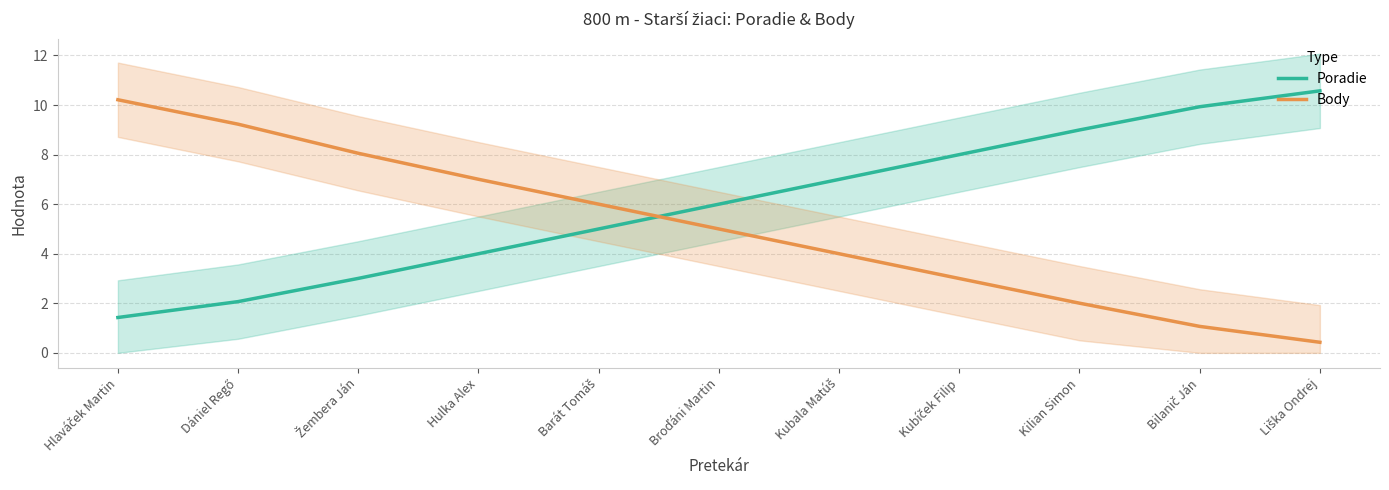

At which category is the sum across all series the highest?

Hlaváček Martin